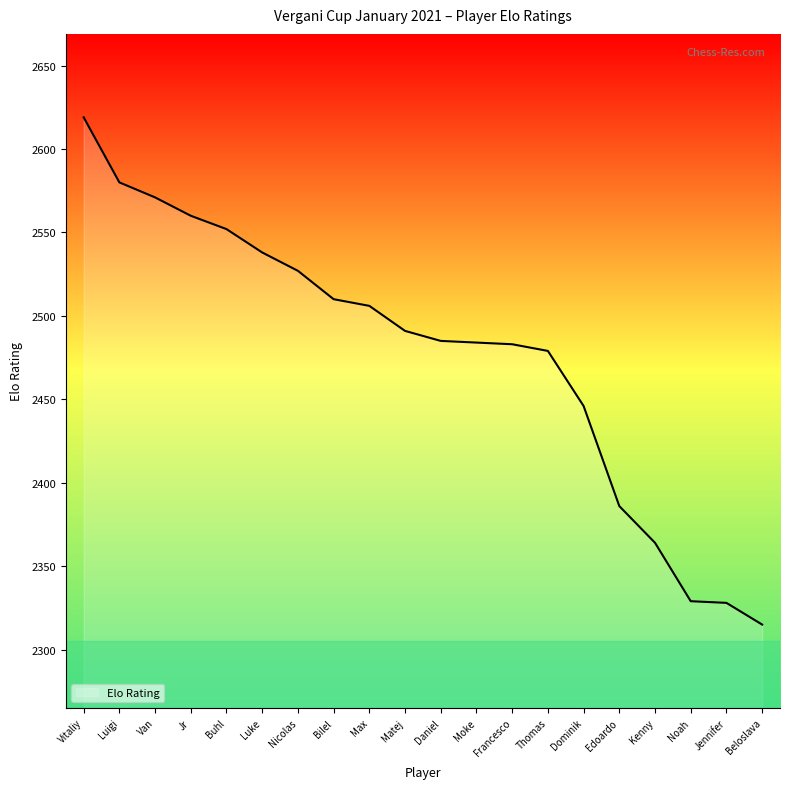

Approximately how many times larger is the value at Kenny compared to Bilel?

0.9